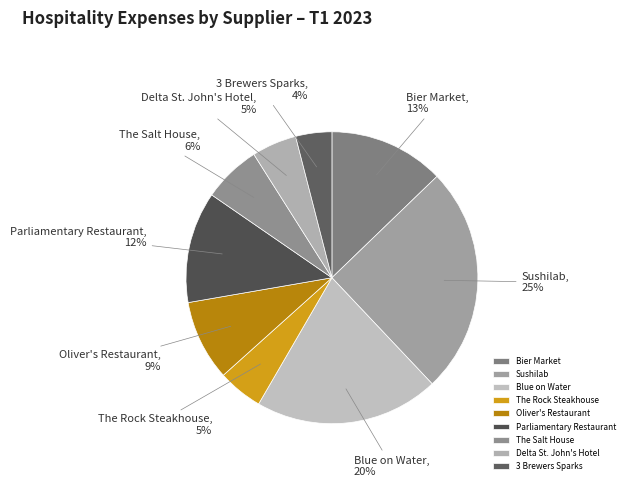

To the nearest percent, what is the difference between the Bier Market and Oliver's Restaurant slice percentages?

4%